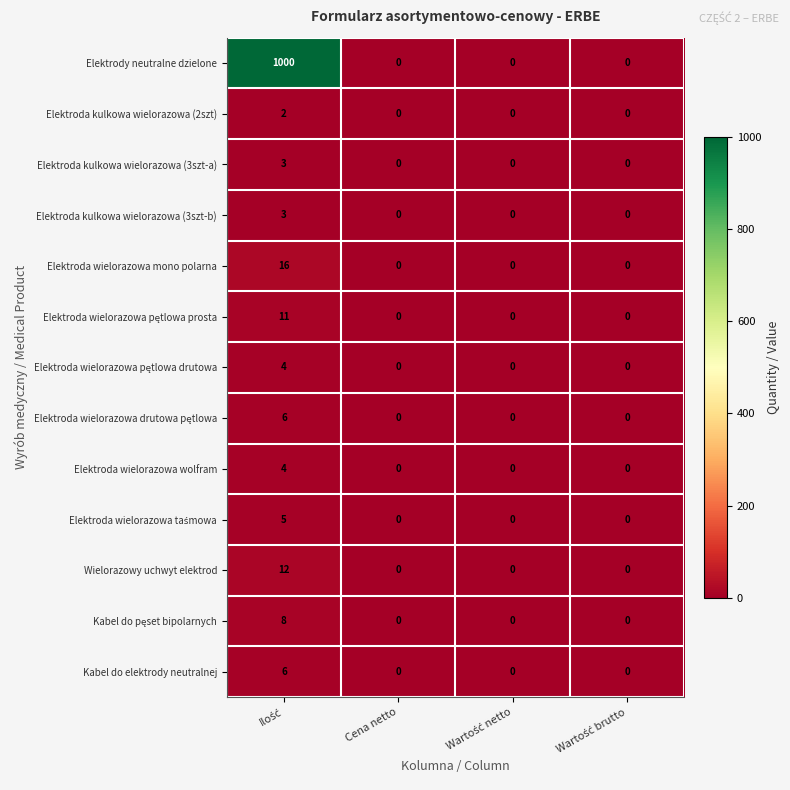

What is the maximum value shown in the chart?

1000